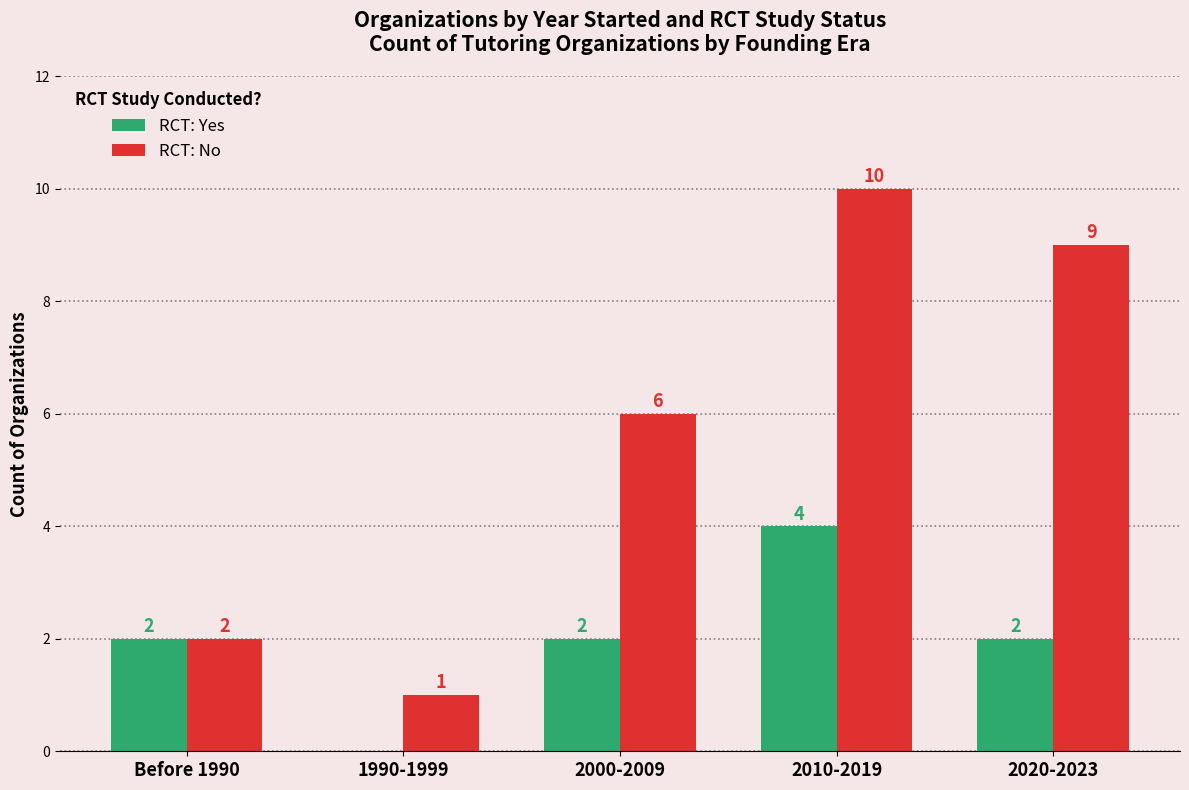

True or false: RCT: No has a value of 3 at Before 1990.

False